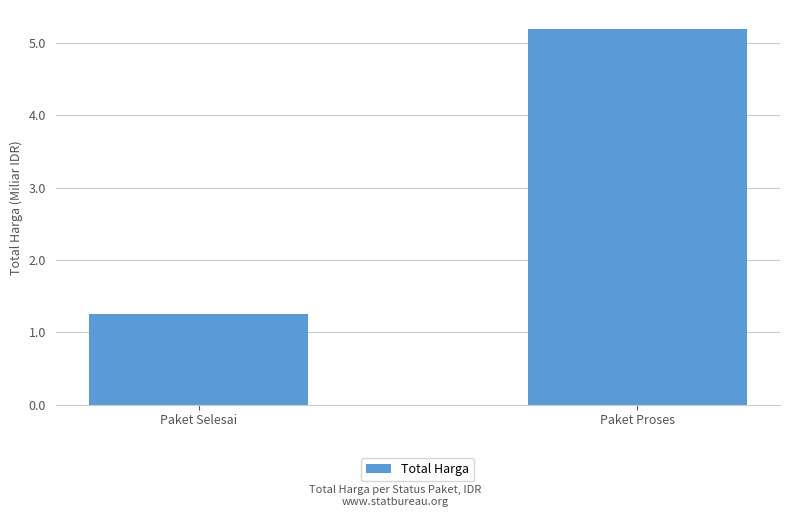

Rank the categories by value from lowest to highest.

Paket Selesai, Paket Proses